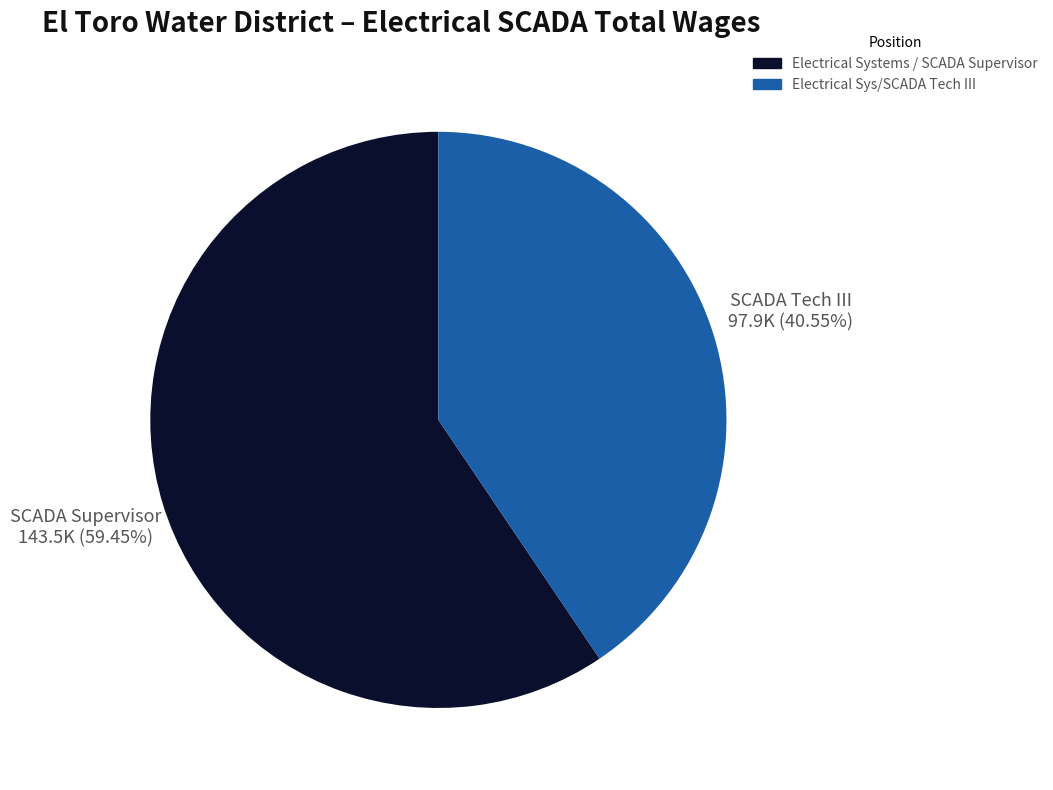

What is the smallest slice in the pie chart?

Electrical Sys/SCADA Tech III